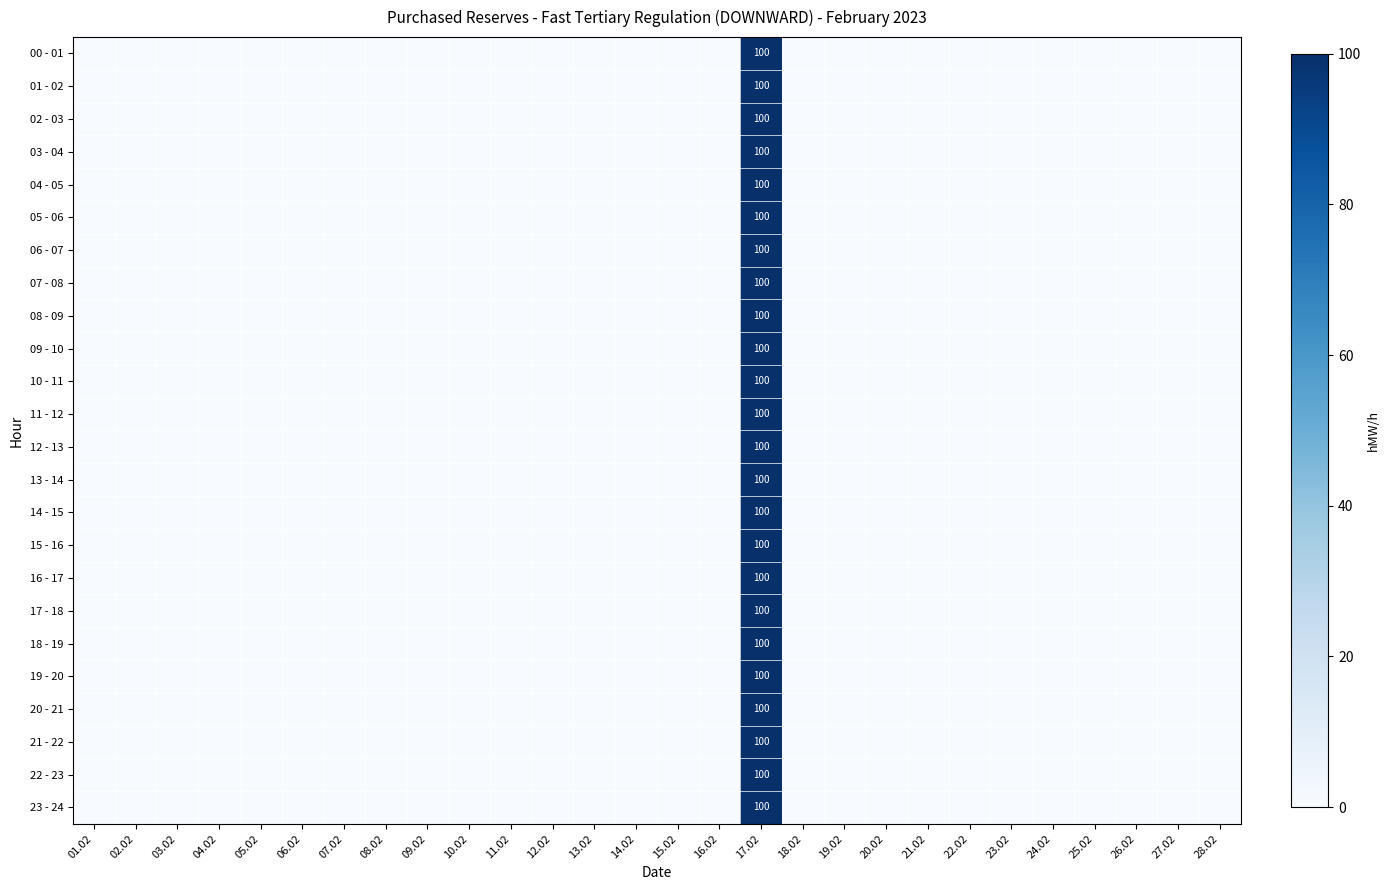

How many positive values does the 14 - 15 series have?

1